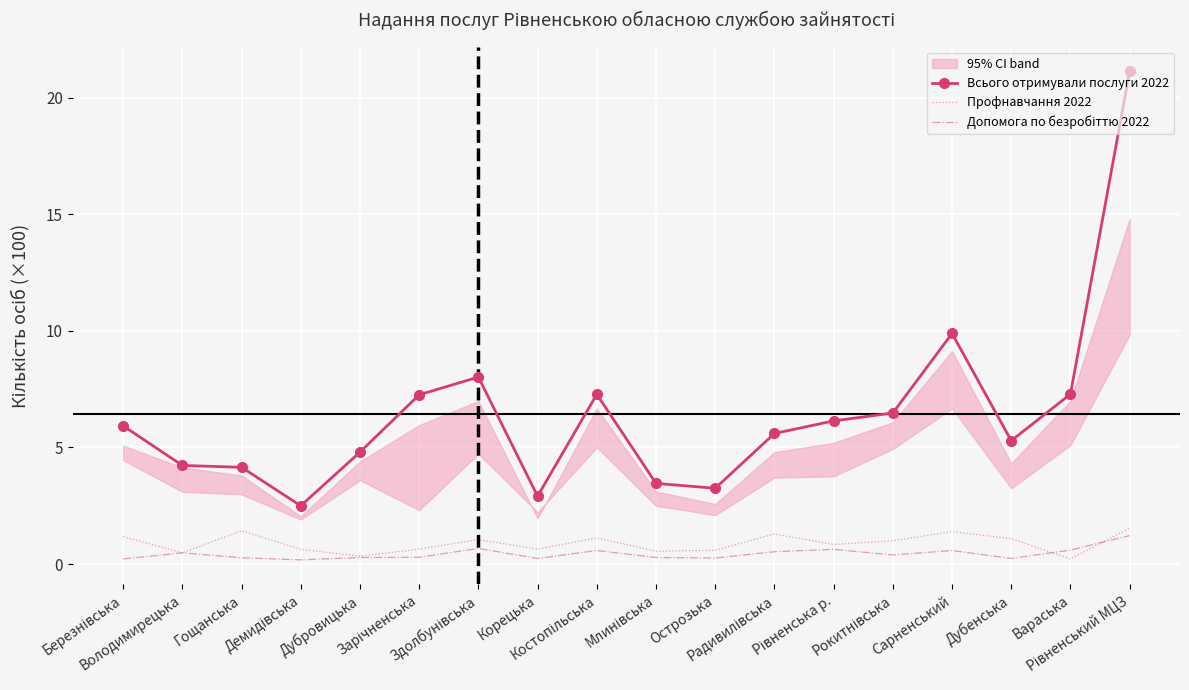

True or false: Допомога по безробіттю 2022 and Всього отримували послуги 2022 intersect in this chart.

False